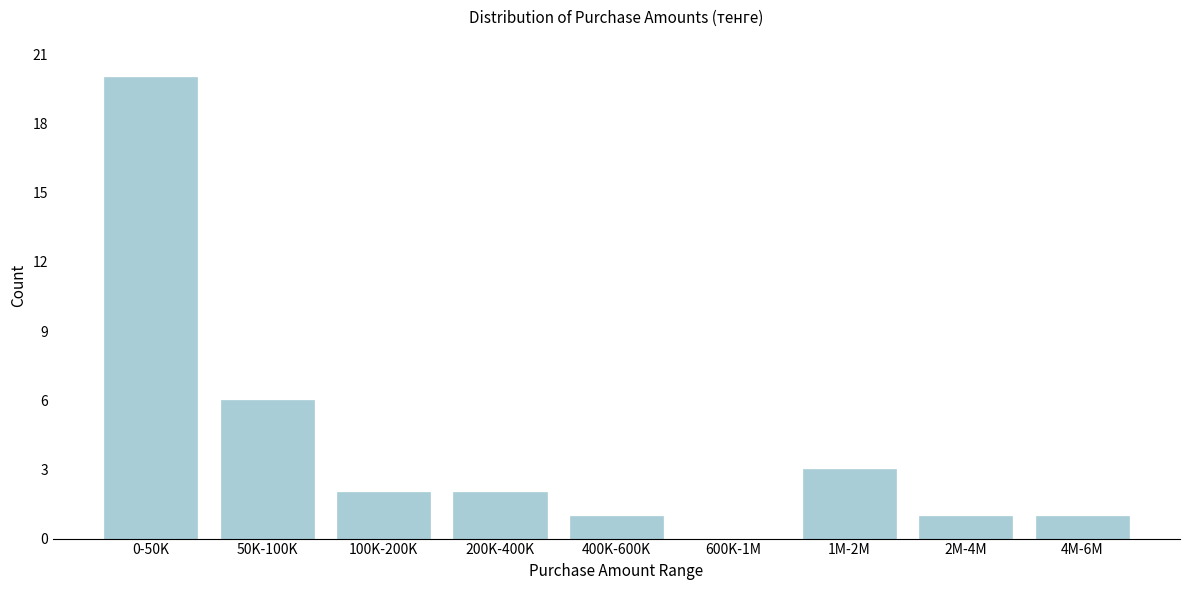

Reading left to right, transcribe all the data shown in this chart.

0-50K=20	50K-100K=6	100K-200K=2	200K-400K=2	400K-600K=1	600K-1M=0	1M-2M=3	2M-4M=1	4M-6M=1